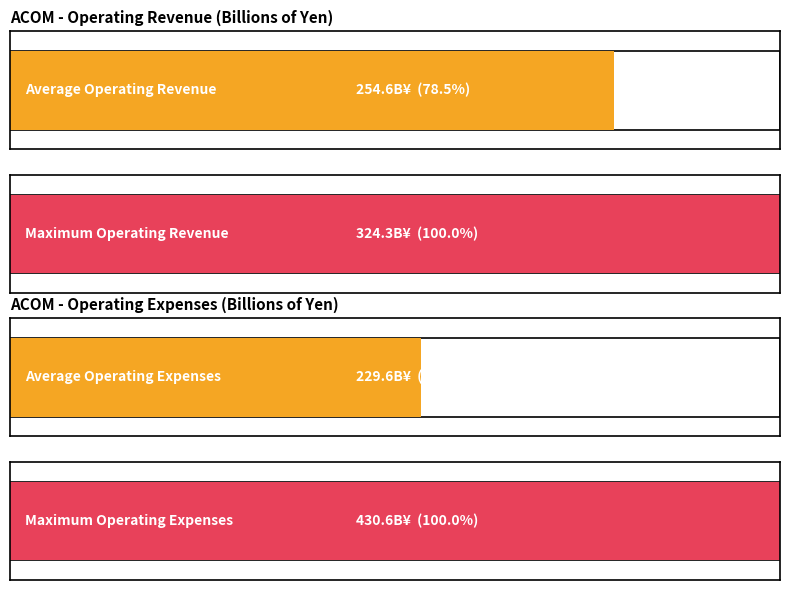

Is the value of Operating expenses at FY2018 greater than the value of Operating revenue at FY2021?

No